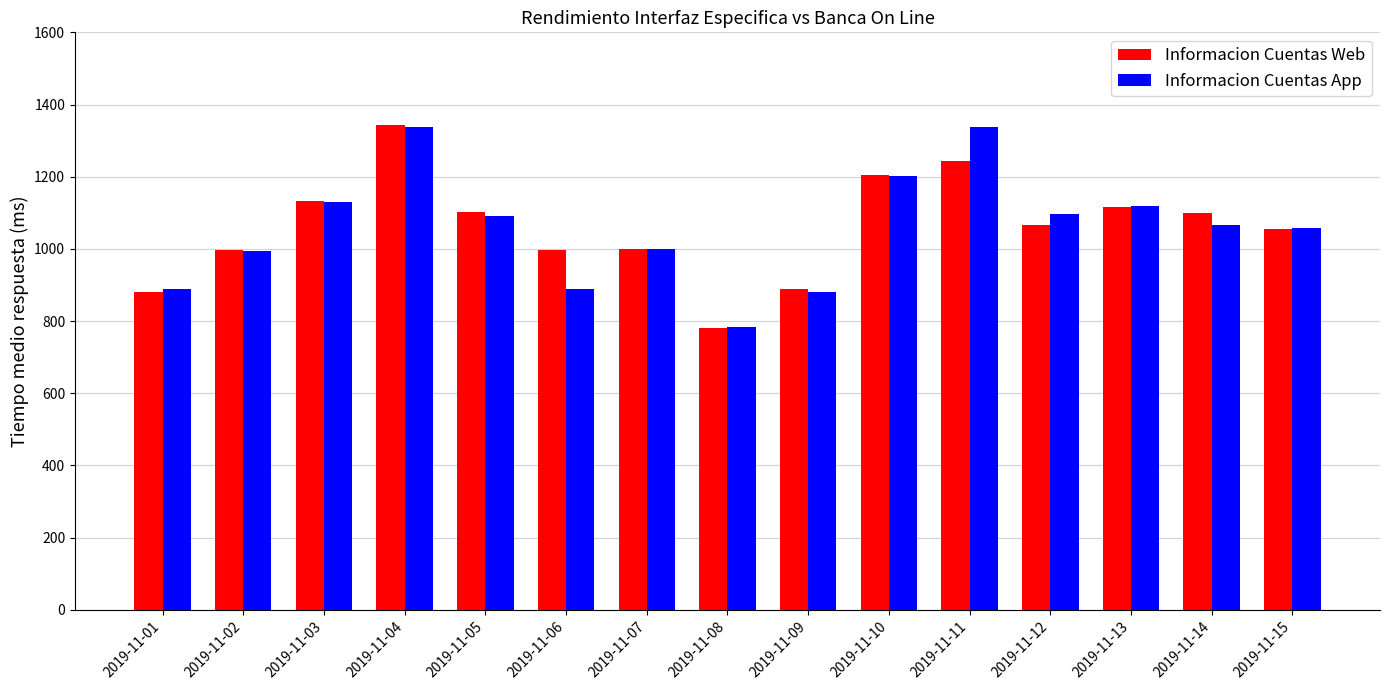

What is the minimum value for Informacion Cuentas Web?

780.0